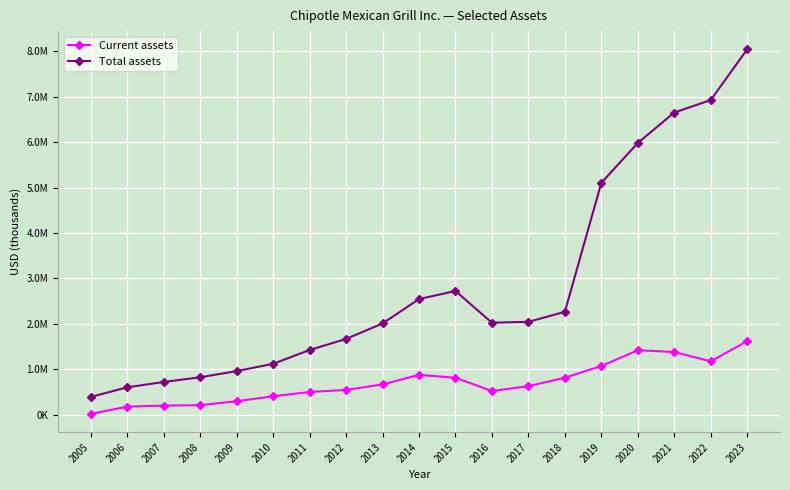

True or false: Current assets and Total assets cross at least once.

False